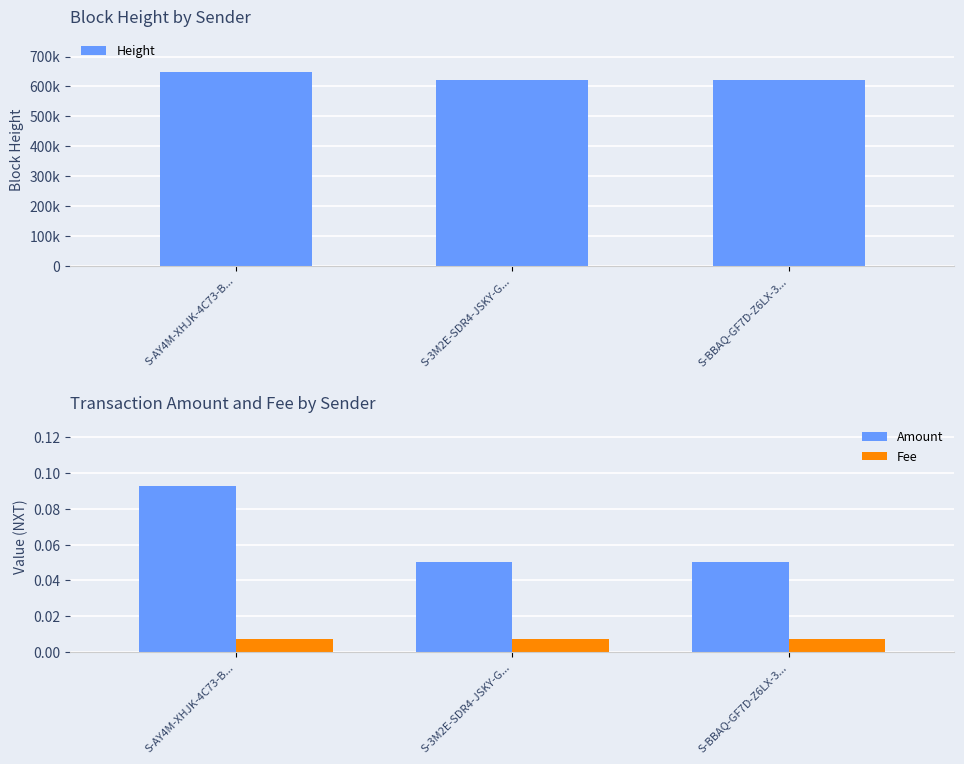

Rank the categories by Height value from highest to lowest.

S-AY4M-XHJK-4C73-B..., S-3M2E-SDR4-JSKY-G..., S-BBAQ-GF7D-Z6LX-3...